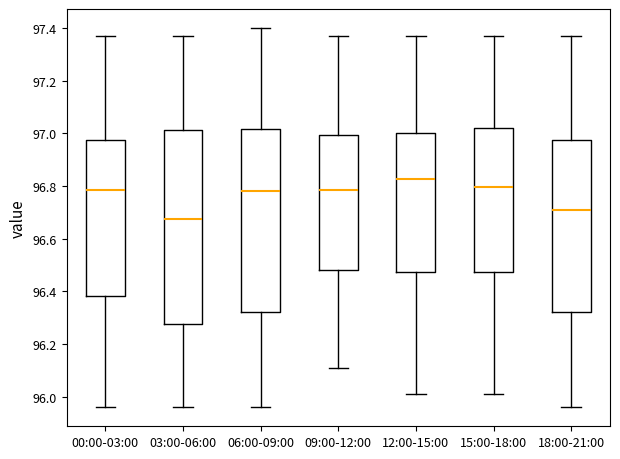

Reading left to right, read every box against the y-axis: the position of its median line, the range the box covers, and the ends of its whiskers. The values are not printed on the chart, so give them approximately, as read against the axis.

00:00-03:00: median 96.78, box 96.38 to 96.98, whiskers 95.96 to 97.38
03:00-06:00: median 96.68, box 96.28 to 97.02, whiskers 95.96 to 97.38
06:00-09:00: median 96.78, box 96.32 to 97.02, whiskers 95.96 to 97.40
09:00-12:00: median 96.78, box 96.48 to 97.00, whiskers 96.12 to 97.38
12:00-15:00: median 96.82, box 96.48 to 97.00, whiskers 96.02 to 97.38
15:00-18:00: median 96.80, box 96.48 to 97.02, whiskers 96.02 to 97.38
18:00-21:00: median 96.72, box 96.32 to 96.98, whiskers 95.96 to 97.38